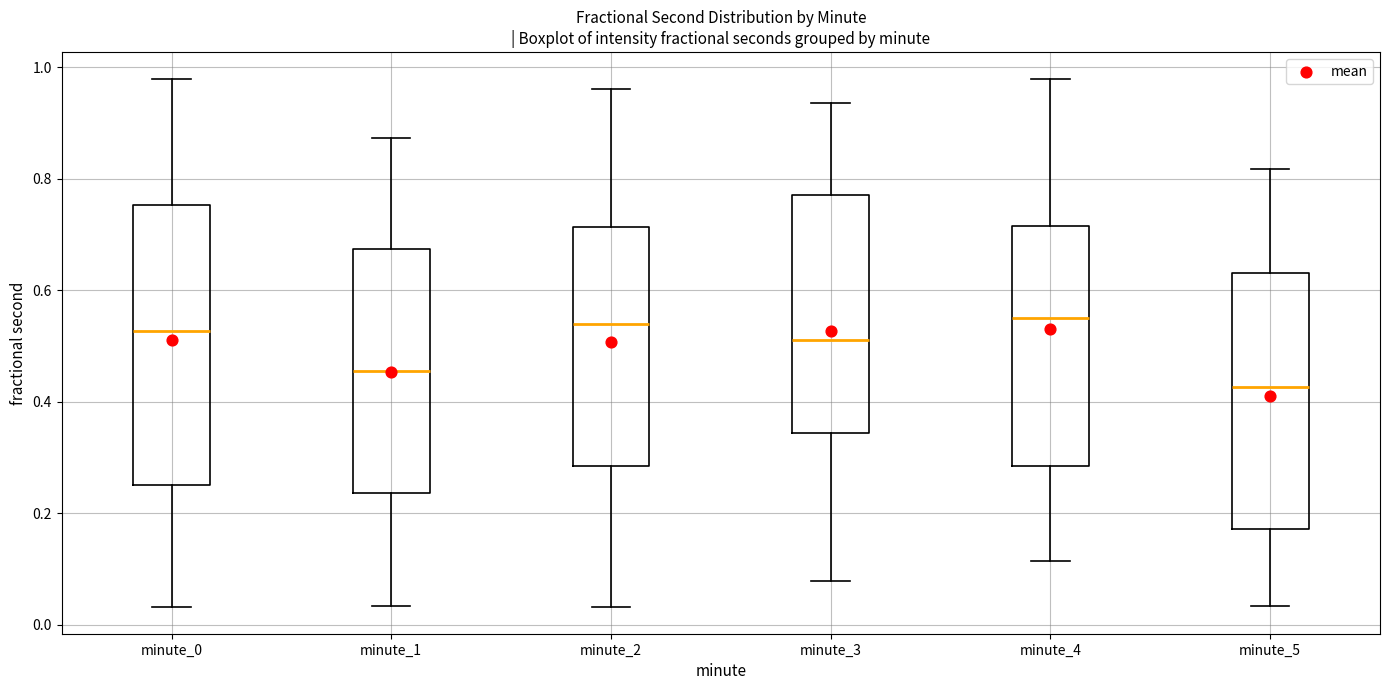

Reading left to right, transcribe this box plot: for each box, give where its median line is, the range the box spans, and where its two whiskers end, as read against the y-axis. The values are not printed on the chart, so give them approximately, as read against the axis.

minute_0: median 0.52, box 0.26 to 0.76, whiskers 0.04 to 0.98
minute_1: median 0.46, box 0.24 to 0.68, whiskers 0.04 to 0.88
minute_2: median 0.54, box 0.28 to 0.72, whiskers 0.04 to 0.96
minute_3: median 0.52, box 0.34 to 0.78, whiskers 0.08 to 0.94
minute_4: median 0.56, box 0.28 to 0.72, whiskers 0.12 to 0.98
minute_5: median 0.42, box 0.18 to 0.64, whiskers 0.04 to 0.82